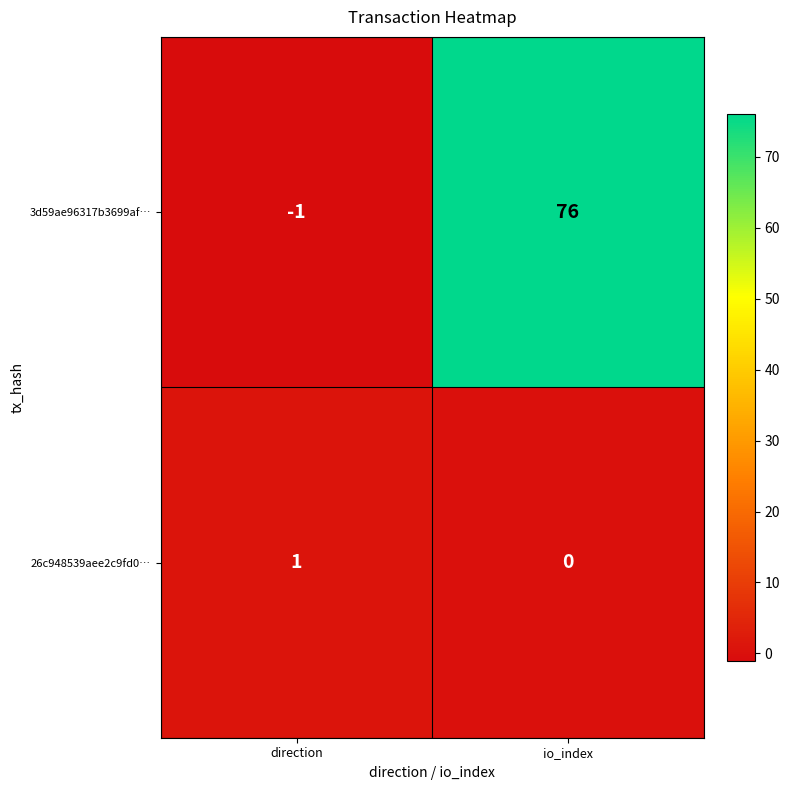

Which category has the lowest value in the 26c948539aee2c9fd0… series?

io_index